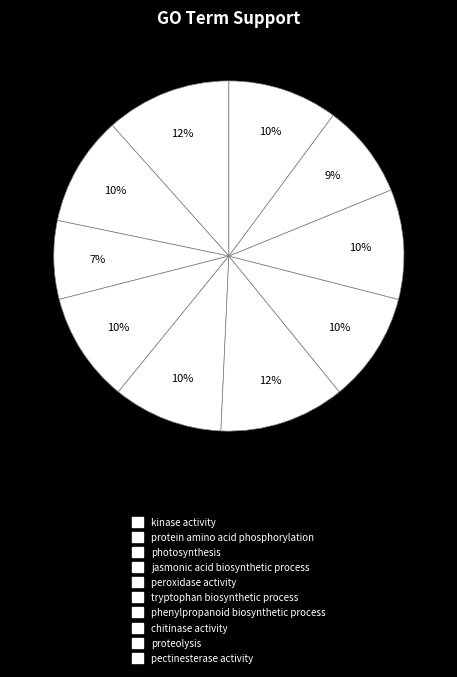

What is the ratio of the value at kinase activity to the value at pectinesterase activity?

1.1